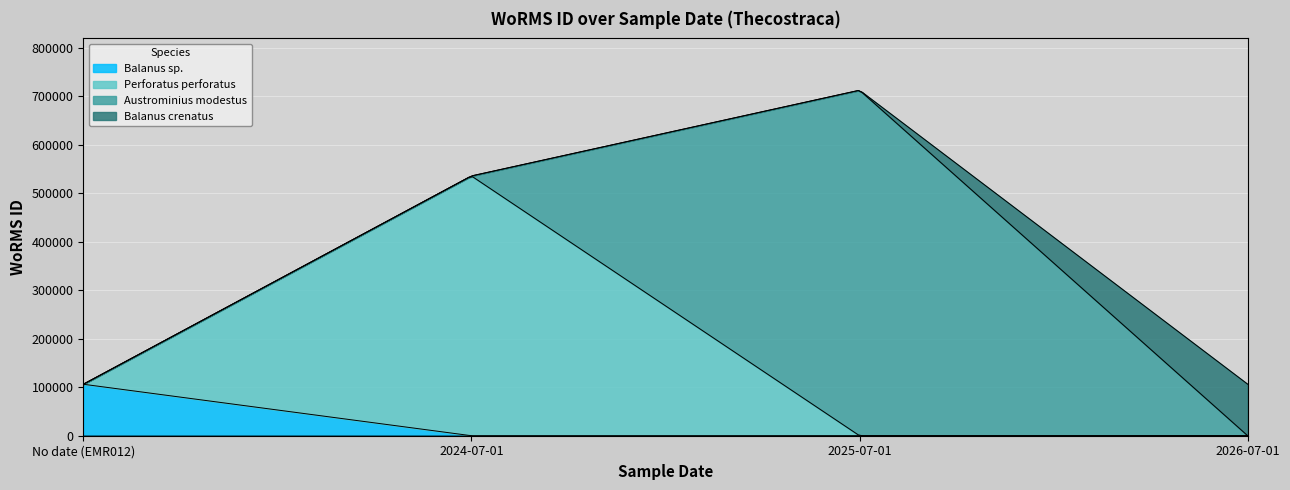

Count the number of categories in the chart.

4